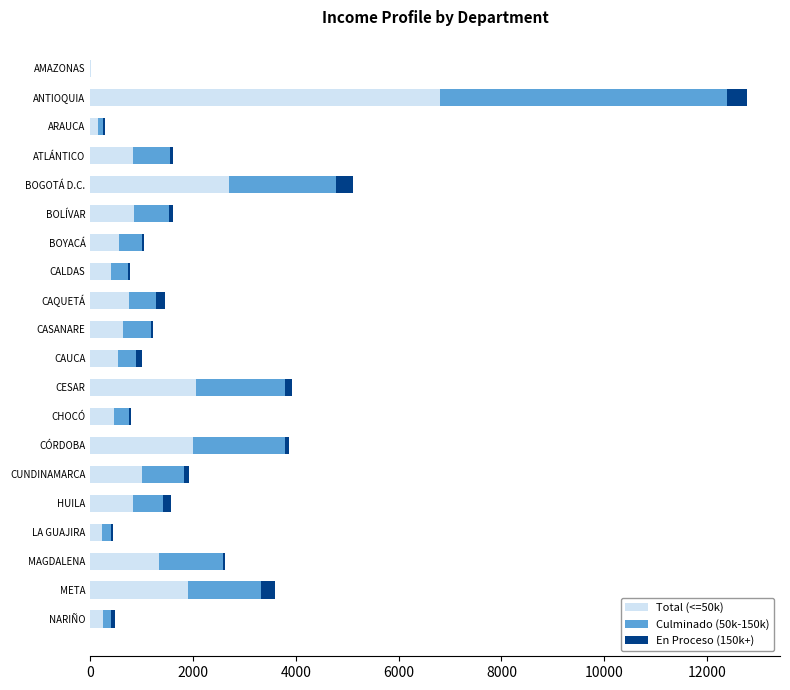

Is it true that Total (<=50k) equals 890 at MAGDALENA?

False